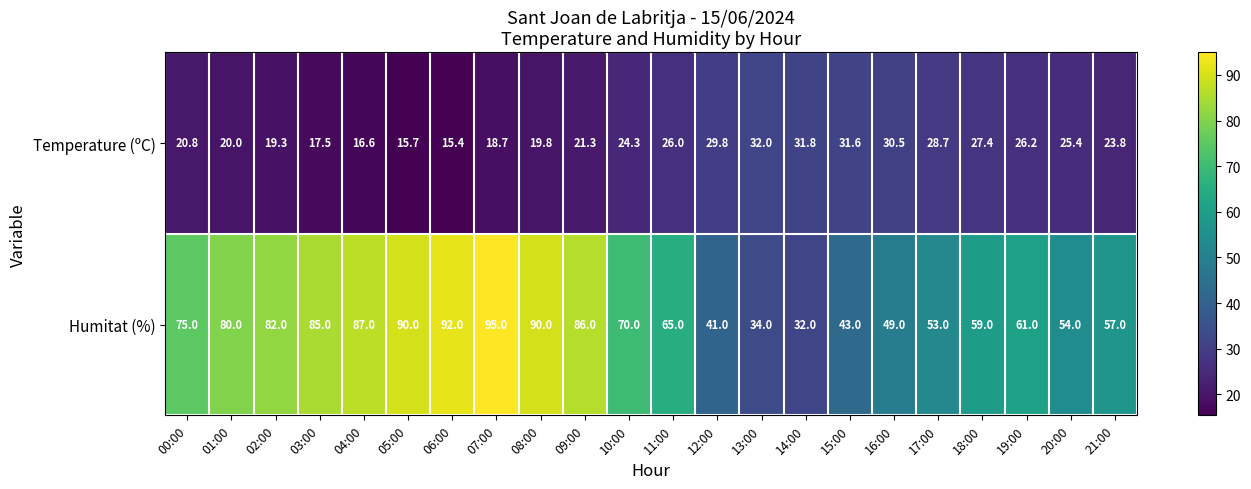

The value of Humitat (%) at 09:00 is 86.0. True or false?

True